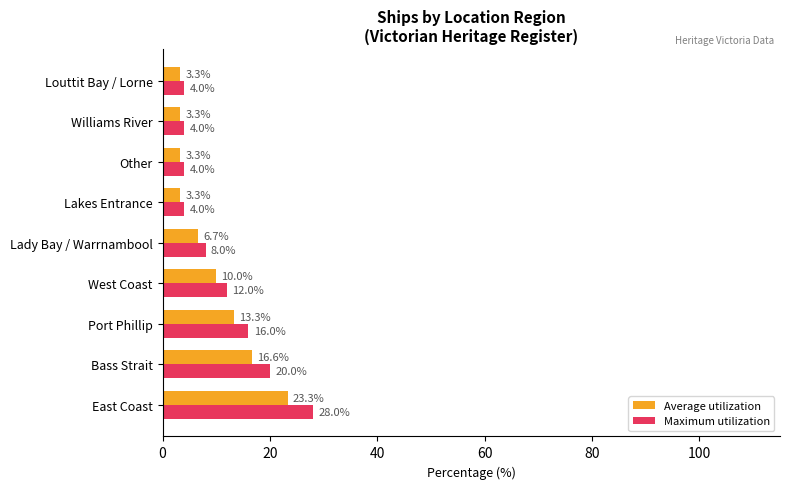

Rank the series by their maximum value, from lowest to highest.

Average utilization, Maximum utilization